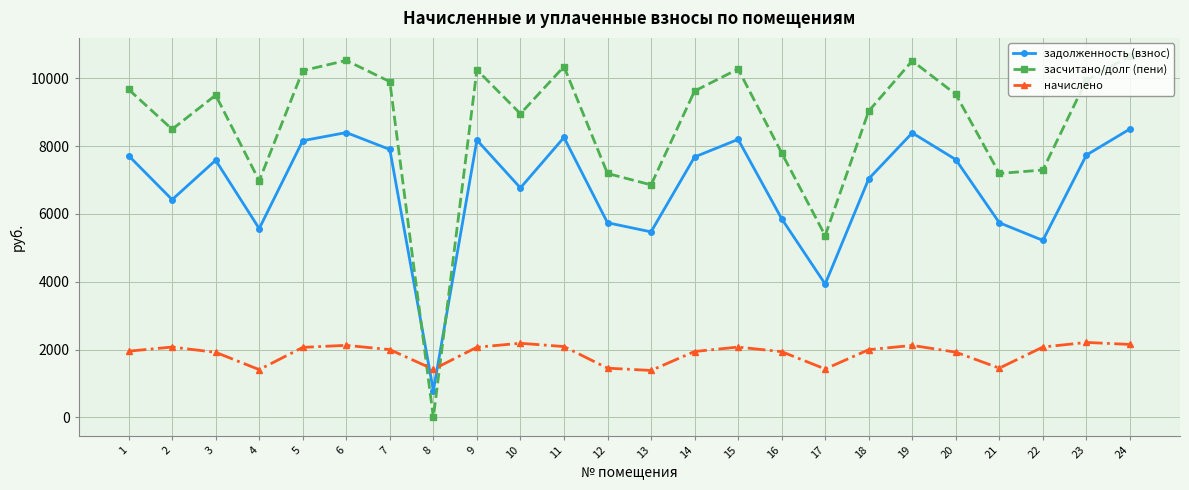

List the series in order of their overall mean, lowest first.

начислено, задолженность (взнос), засчитано/долг (пени)